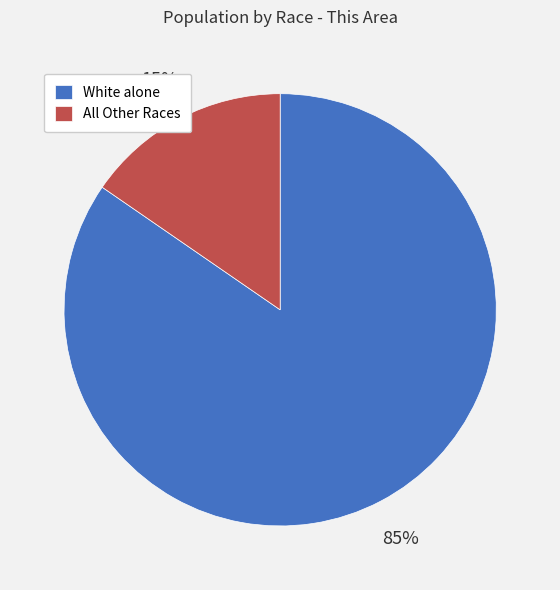

Which slice is the largest?

White alone